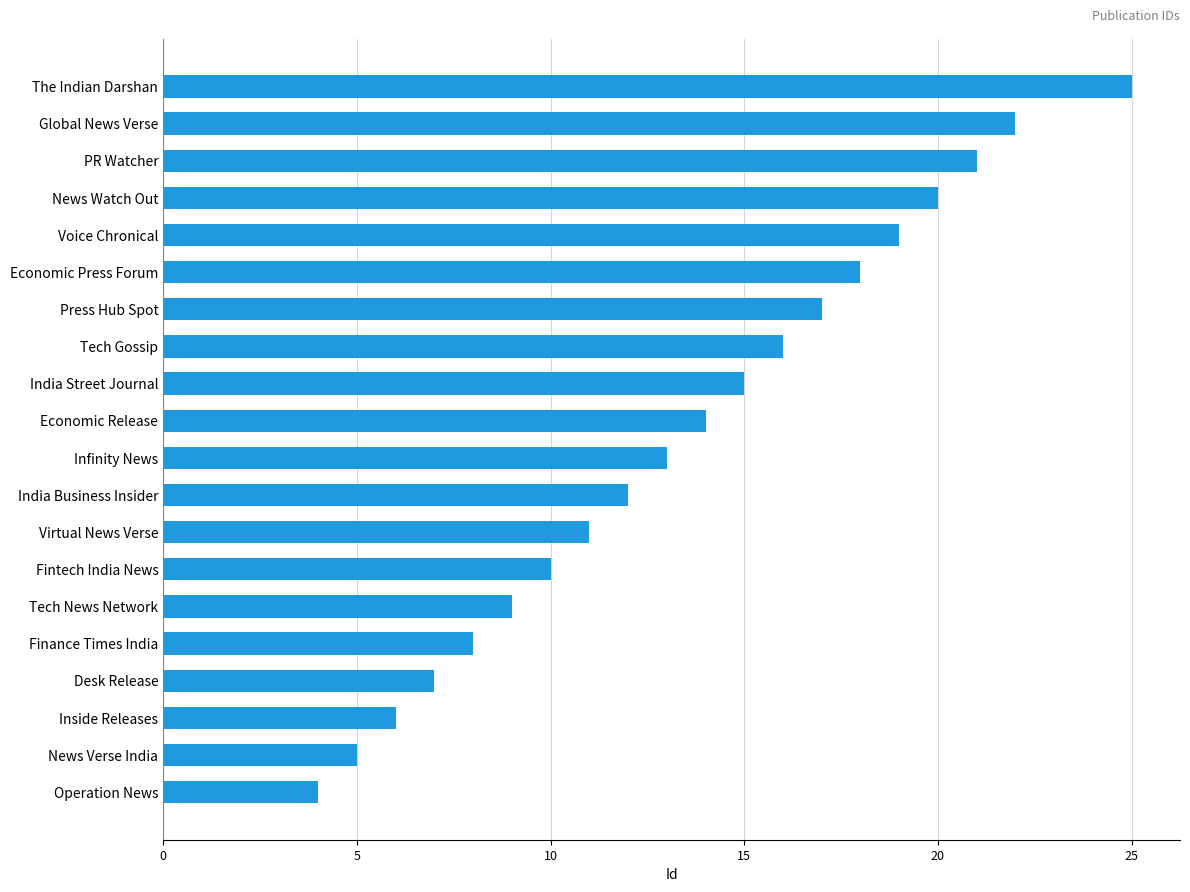

Rank the categories by value from lowest to highest.

Operation News, News Verse India, Inside Releases, Desk Release, Finance Times India, Tech News Network, Fintech India News, Virtual News Verse, India Business Insider, Infinity News, Economic Release, India Street Journal, Tech Gossip, Press Hub Spot, Economic Press Forum, Voice Chronical, News Watch Out, PR Watcher, Global News Verse, The Indian Darshan